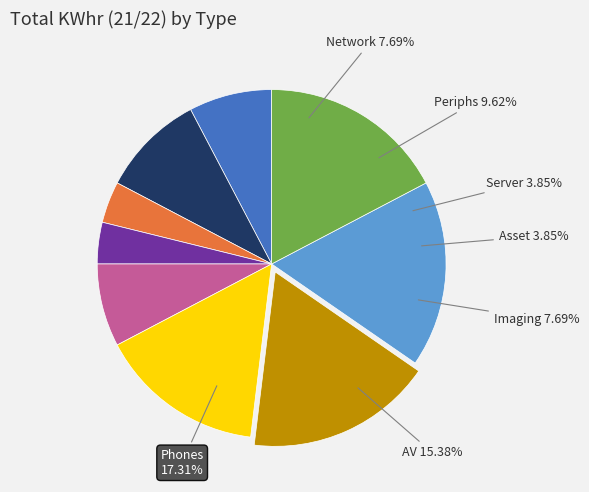

To the nearest percent, what is the average slice percentage?

11%